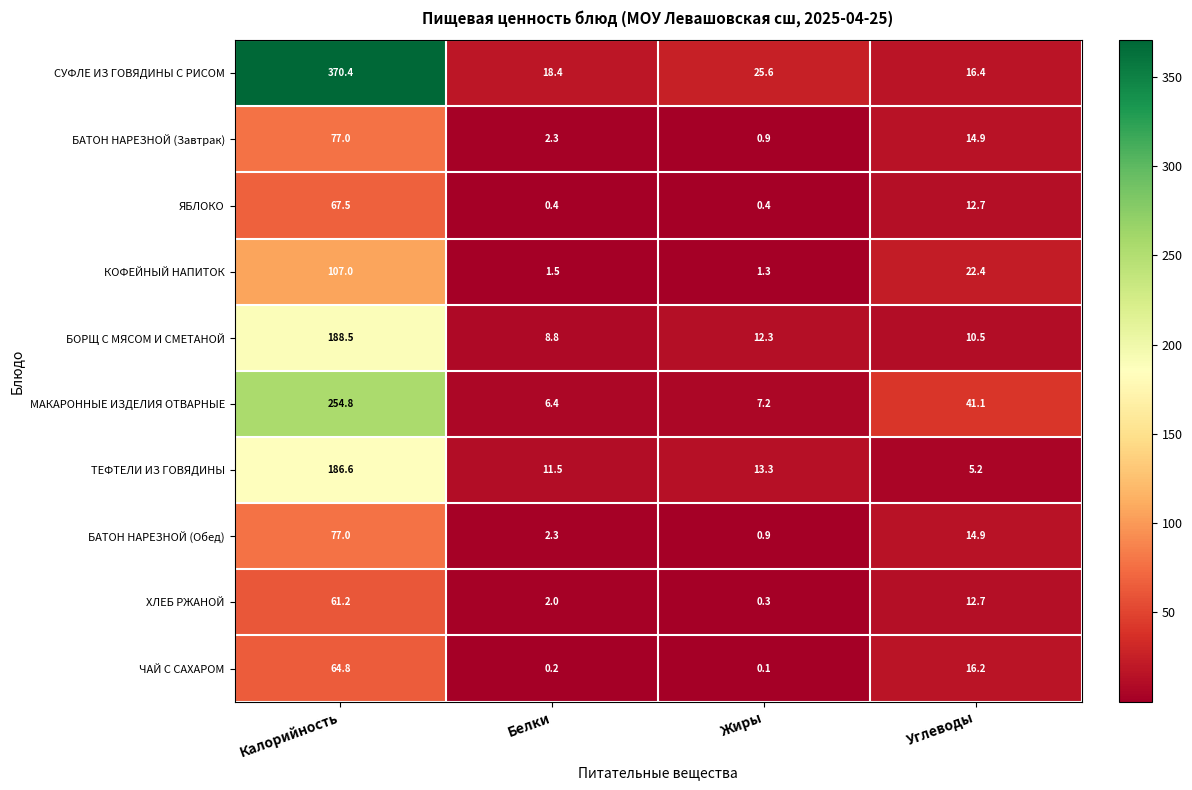

List the labels in order of БАТОН НАРЕЗНОЙ (Обед) value, smallest first.

Жиры, Белки, Углеводы, Калорийность